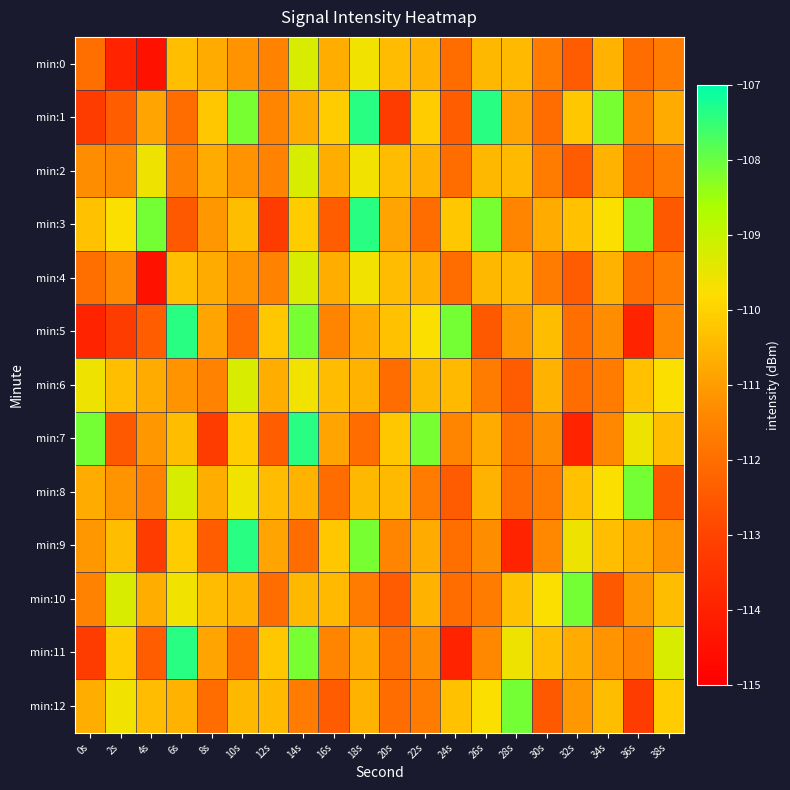

What is the spread (max minus min) of values at 24s?

5.9